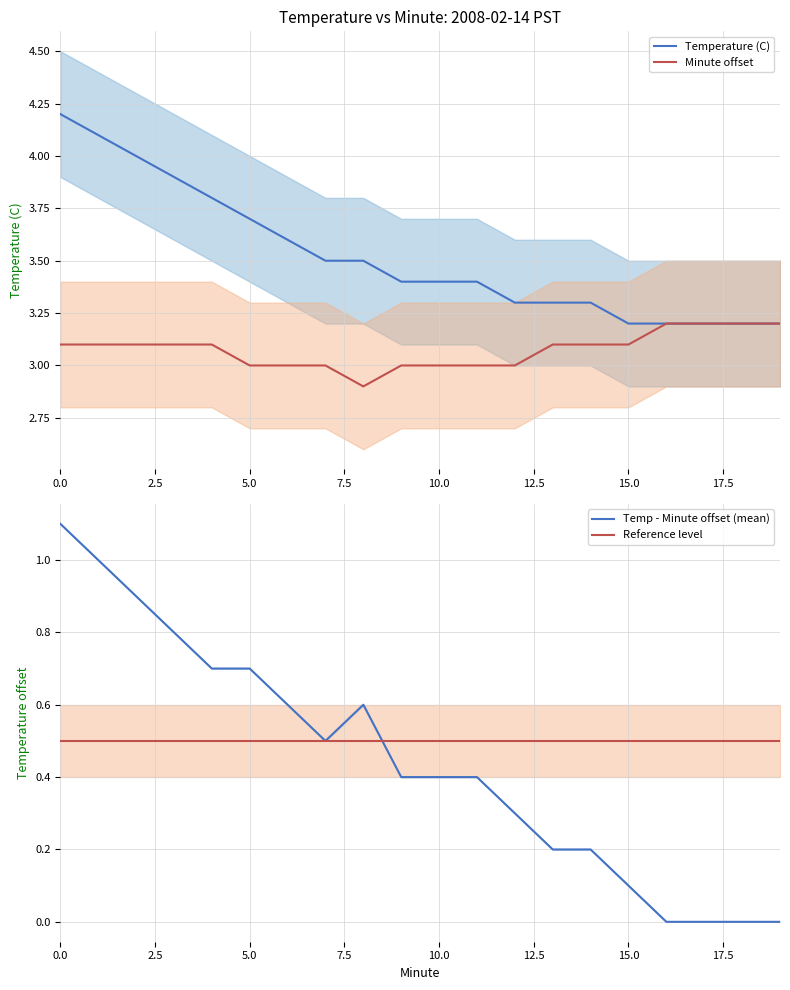

Is it true that Temp - Minute offset (mean) equals 0.4 at 9?

True